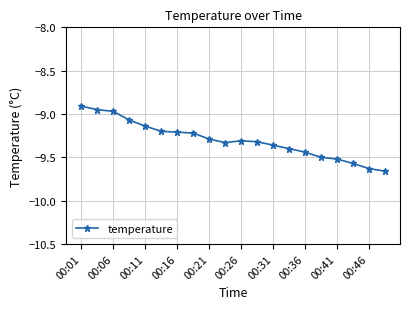

What is the difference between the second highest and minimum values?

0.7